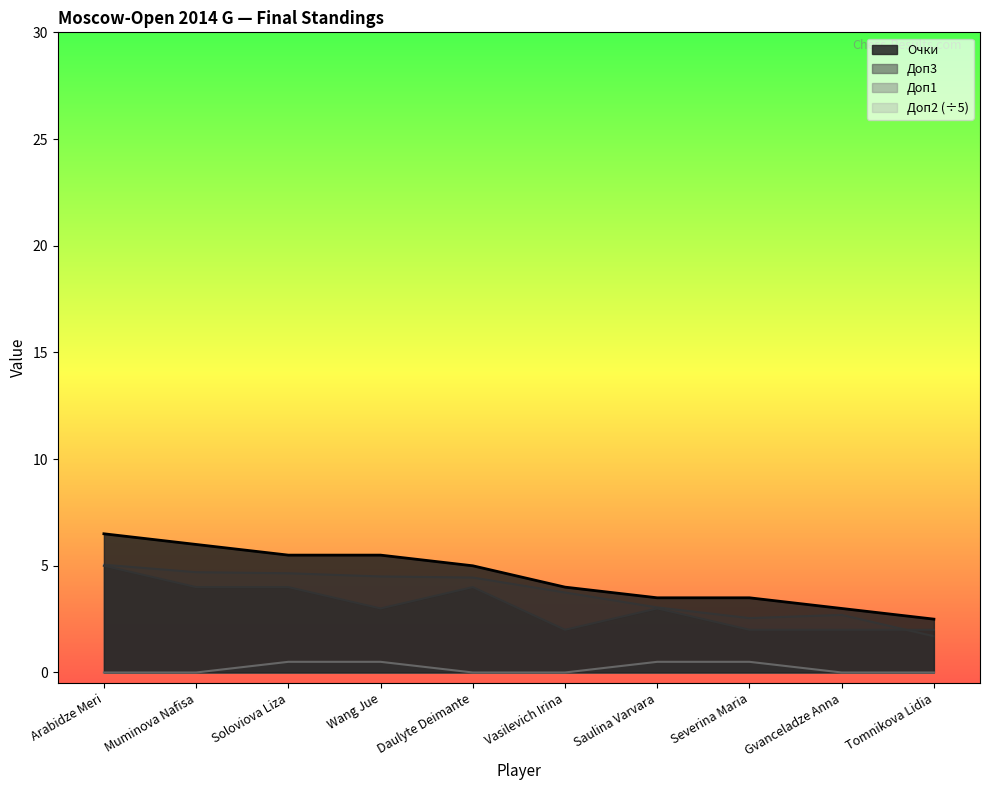

True or false: Очки and Доп2 intersect in this chart.

False